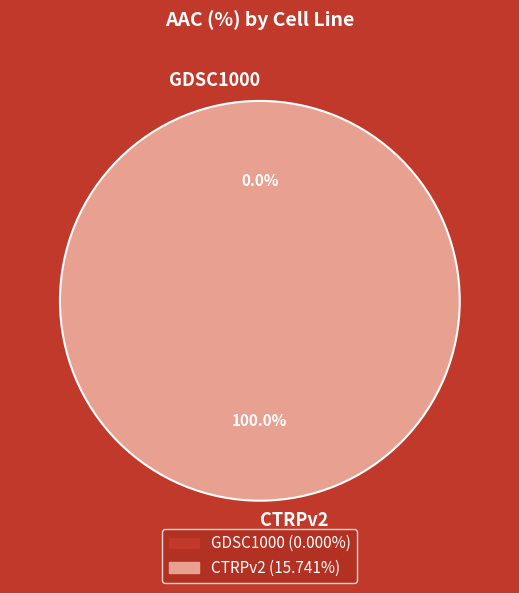

What is the smallest slice in the pie chart?

GDSC1000